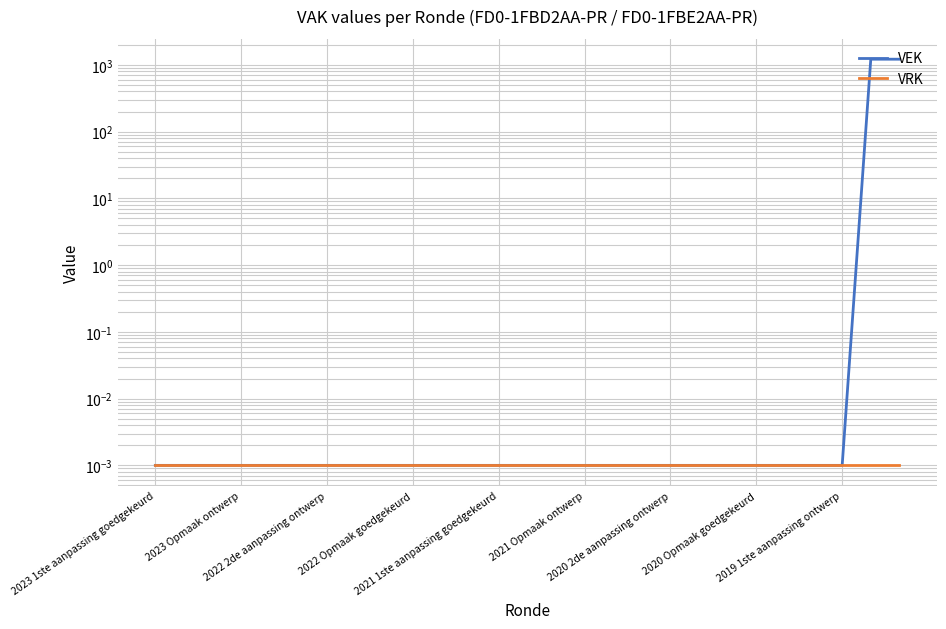

True or false: VRK and VEK cross at least once.

False